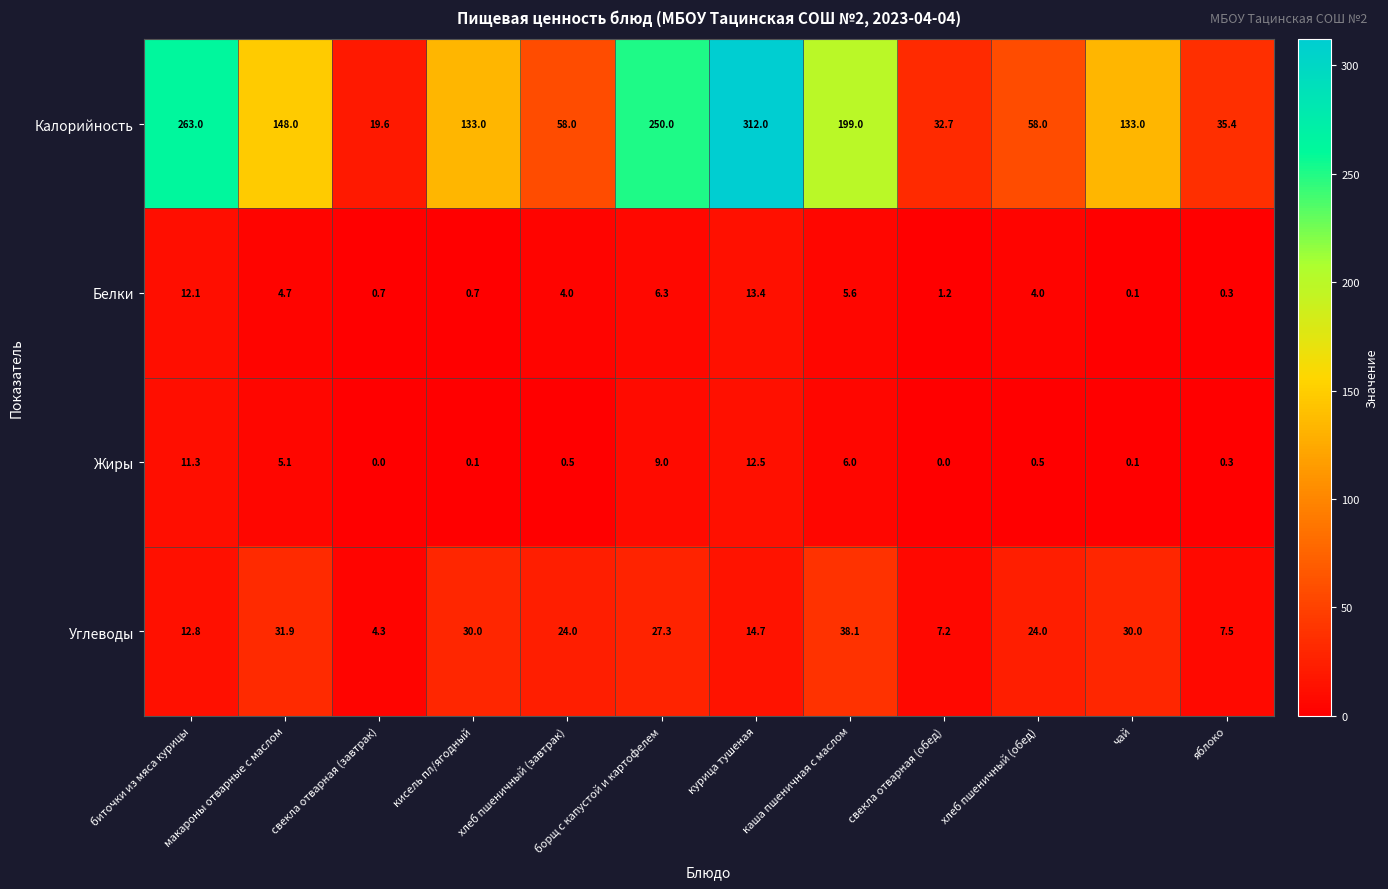

Rank the series by their maximum value, from highest to lowest.

Калорийность, Углеводы, Белки, Жиры